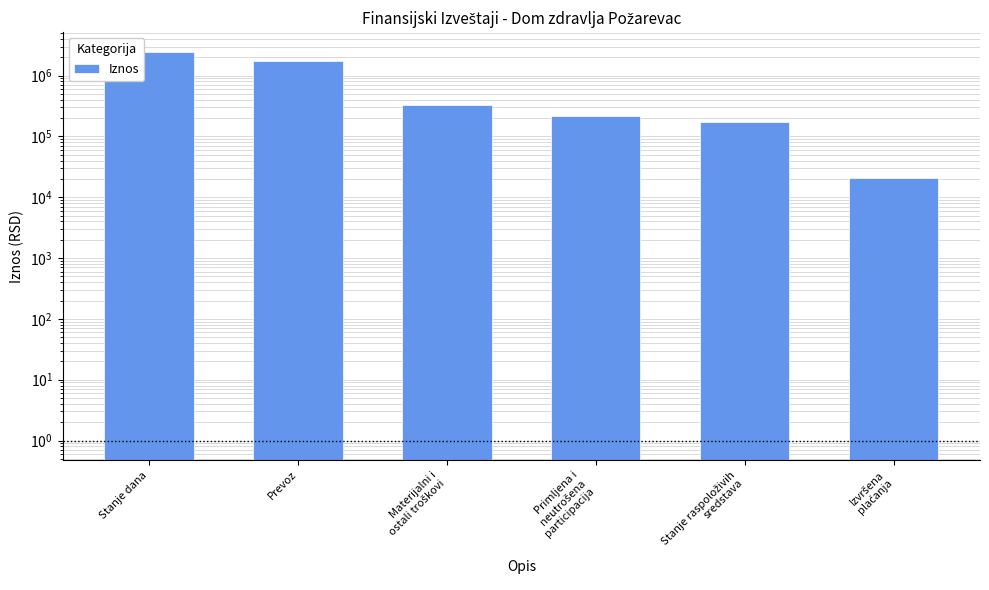

What is the average value?

826817.9